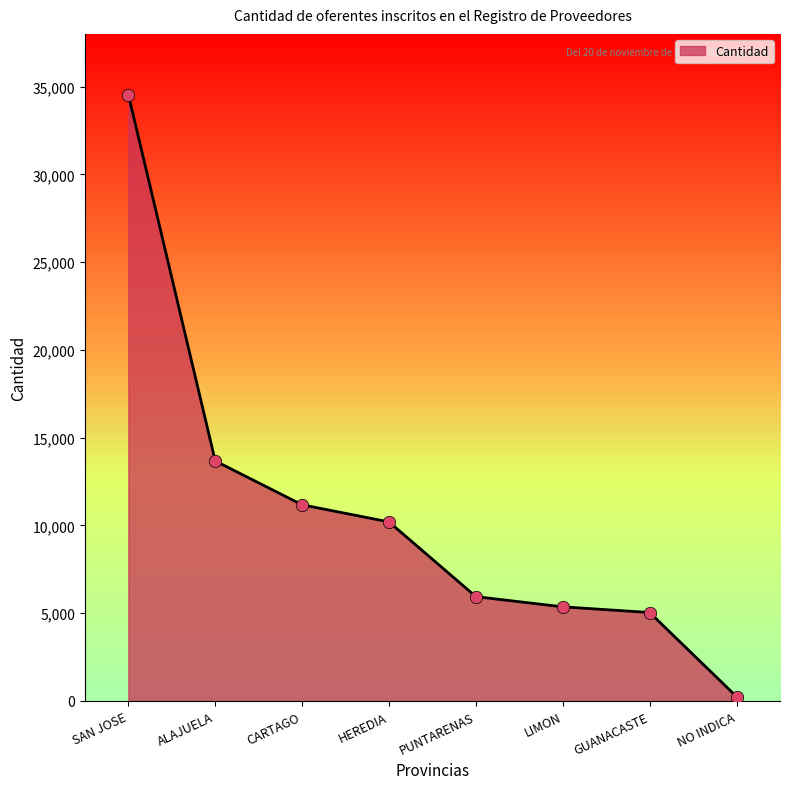

Approximately how many times larger is the value at CARTAGO compared to GUANACASTE?

2.2